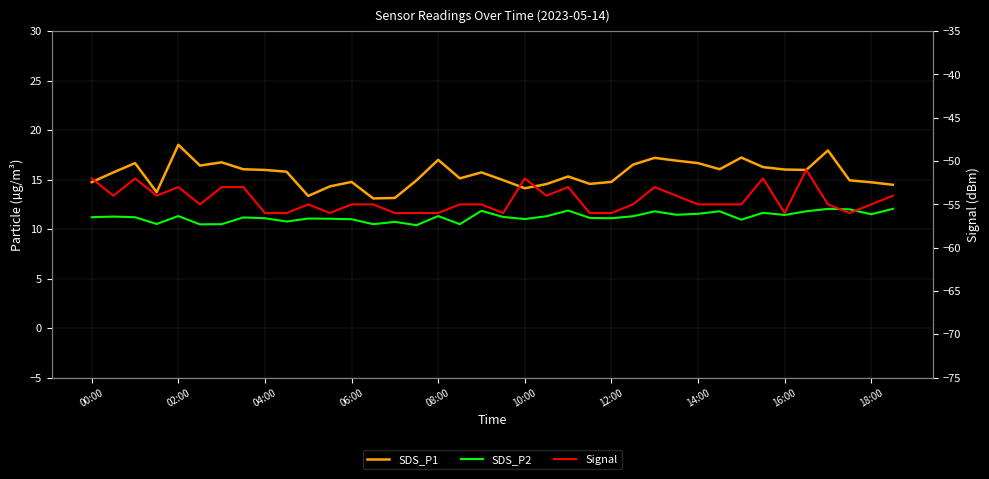

True or false: Signal has more than 0 points higher than both neighbors.

True